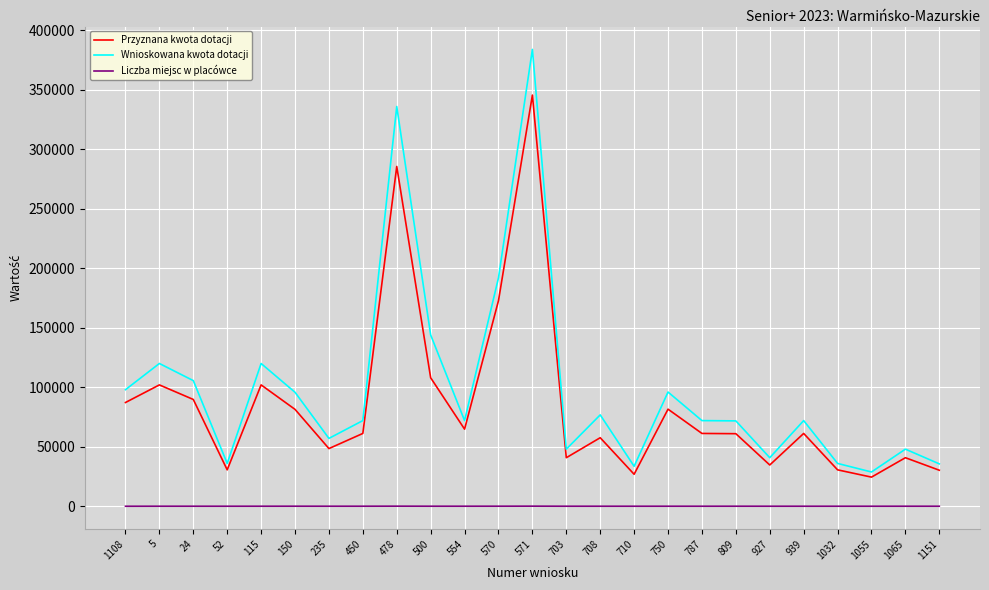

True or false: Wnioskowana kwota dotacji and Przyznana kwota dotacji cross at least once.

False